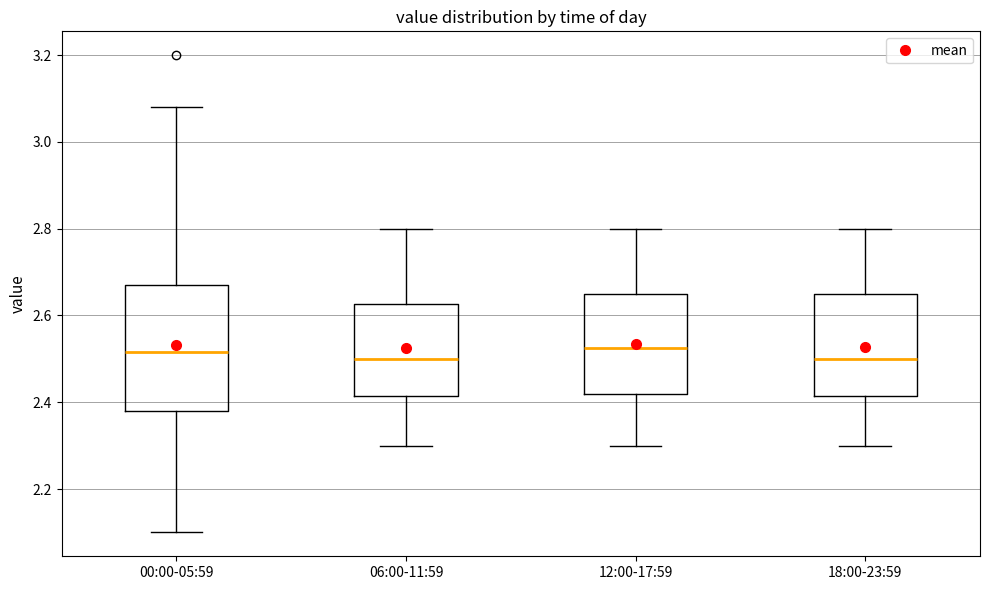

Comparing the boxes themselves (not the whiskers), which one is the tallest?

00:00-05:59